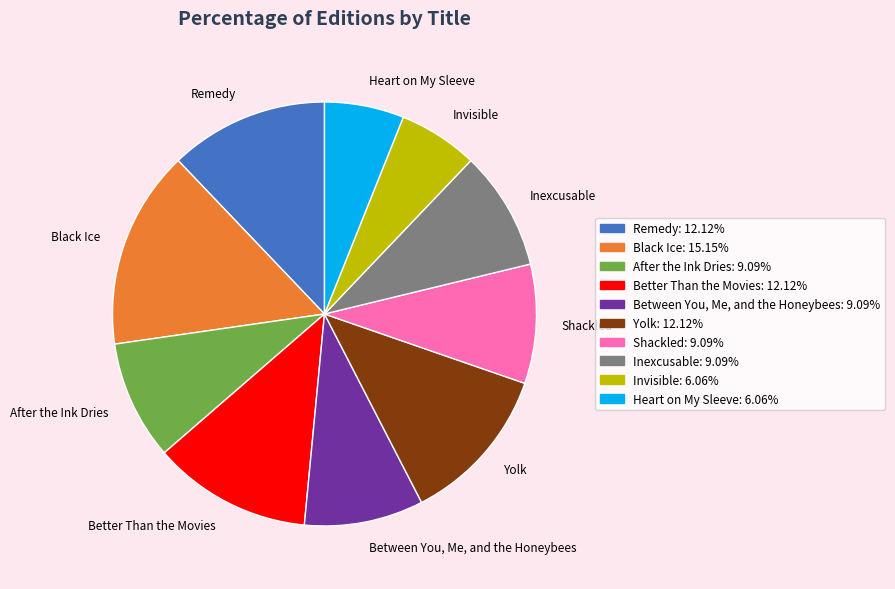

Do Shackled and Invisible together represent more than half of the pie?

No